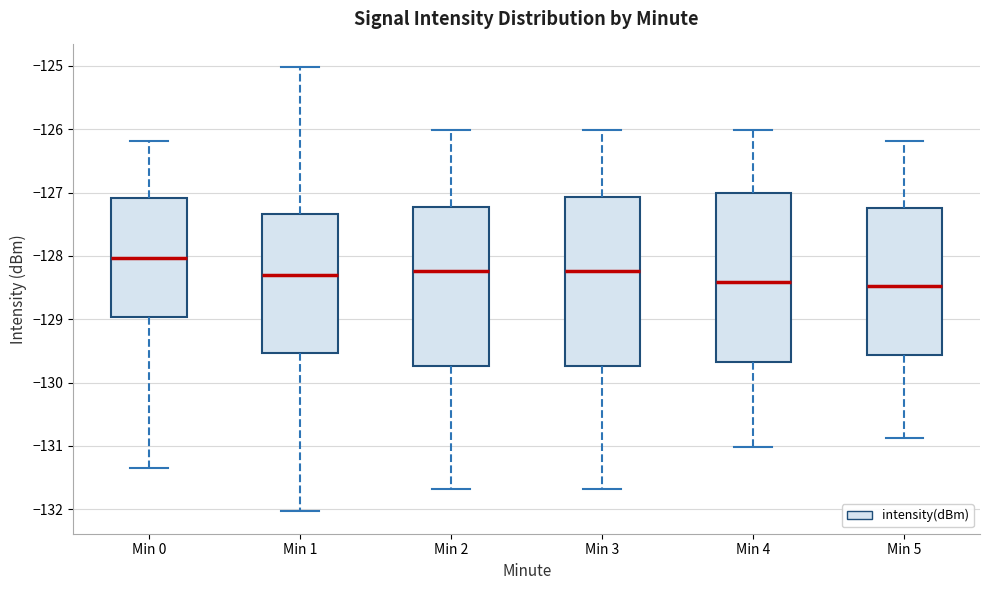

Reading left to right, read every box against the y-axis: the position of its median line, the range the box covers, and the ends of its whiskers. The values are not printed on the chart, so give them approximately, as read against the axis.

Min 0: median -128.0, box -129.0 to -127.1, whiskers -131.4 to -126.2
Min 1: median -128.3, box -129.5 to -127.3, whiskers -132.0 to -125.0
Min 2: median -128.2, box -129.7 to -127.2, whiskers -131.7 to -126.0
Min 3: median -128.2, box -129.7 to -127.1, whiskers -131.7 to -126.0
Min 4: median -128.4, box -129.7 to -127.0, whiskers -131.0 to -126.0
Min 5: median -128.5, box -129.6 to -127.2, whiskers -130.9 to -126.2